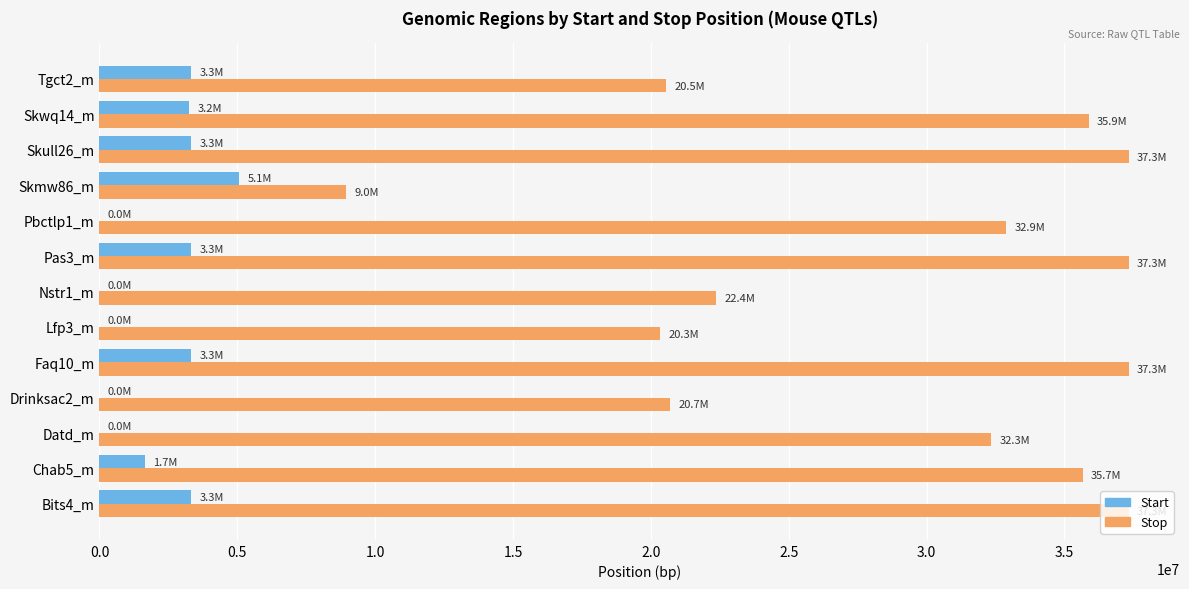

What are all the series names shown in the legend?

Start, Stop